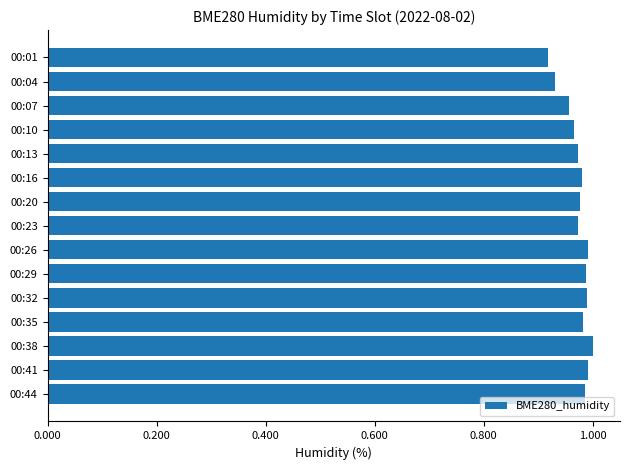

True or false: the data shows 1.4 at 00:29.

False